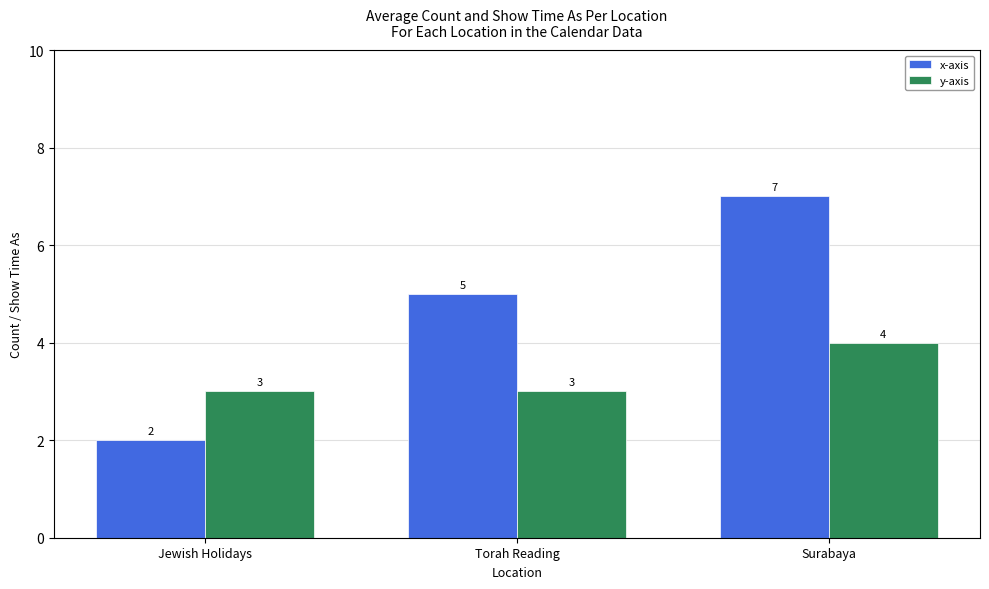

Rank the series by their maximum value, from lowest to highest.

y-axis, x-axis